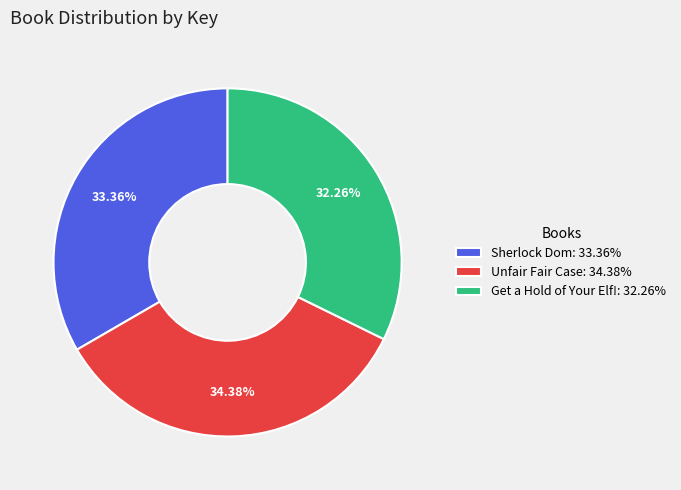

Which slice is the smallest?

Get a Hold of Your Elf!